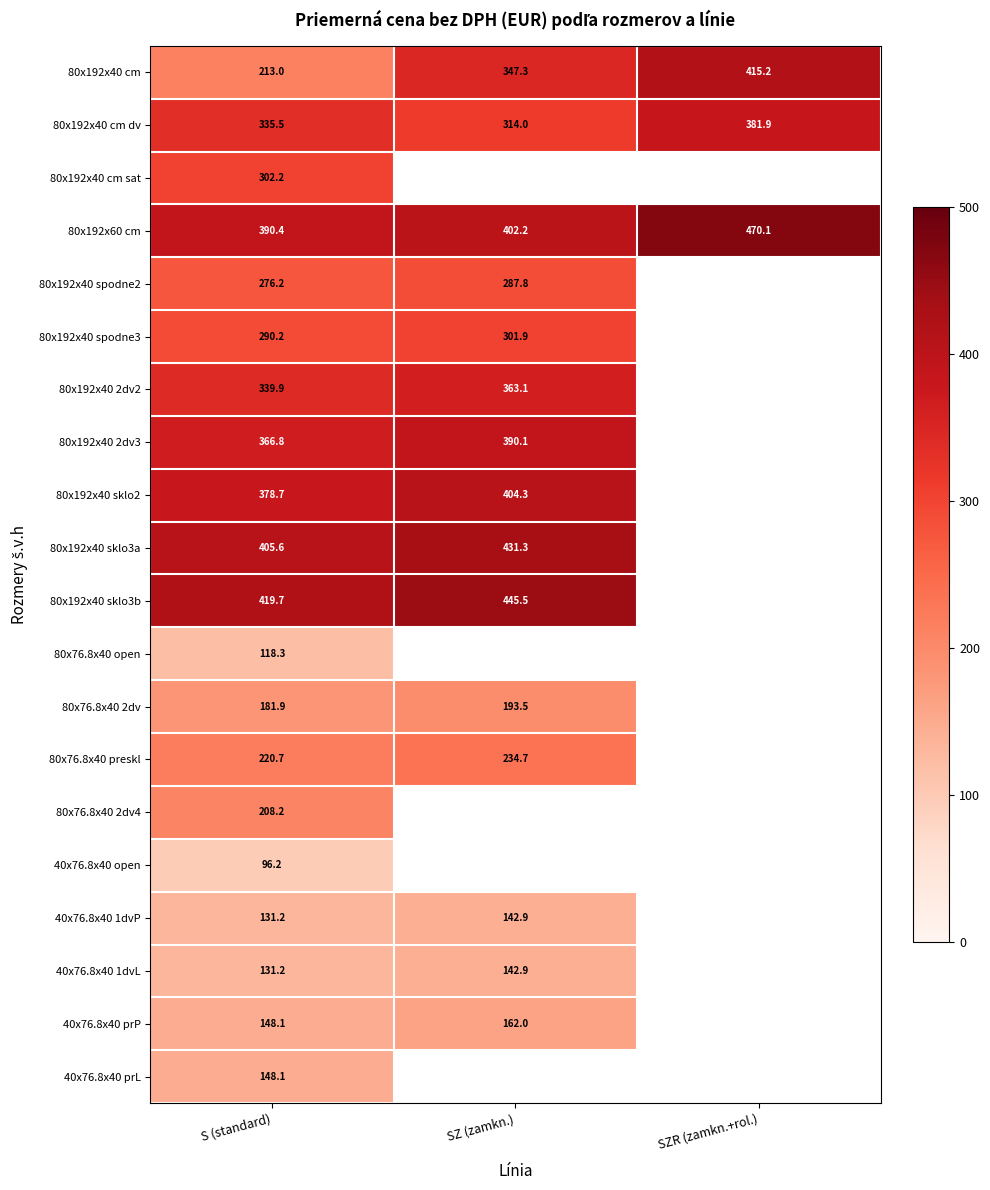

At how many categories does at least one series exceed 445?

2